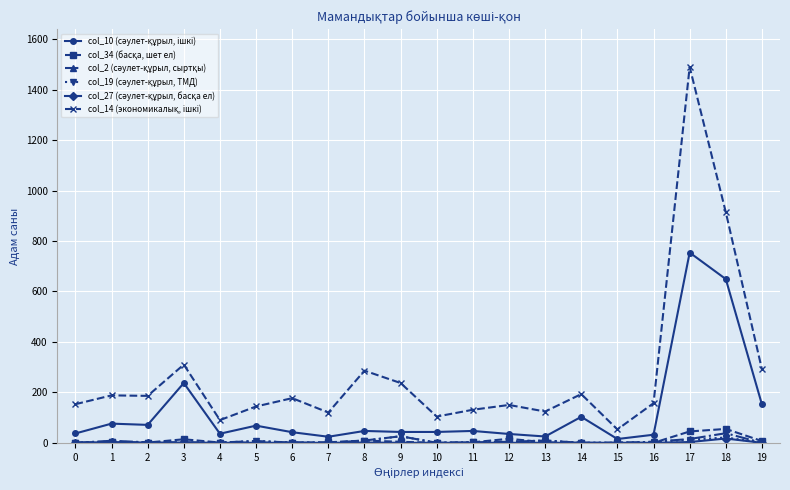

What is the difference between the highest and lowest values at 16?

157